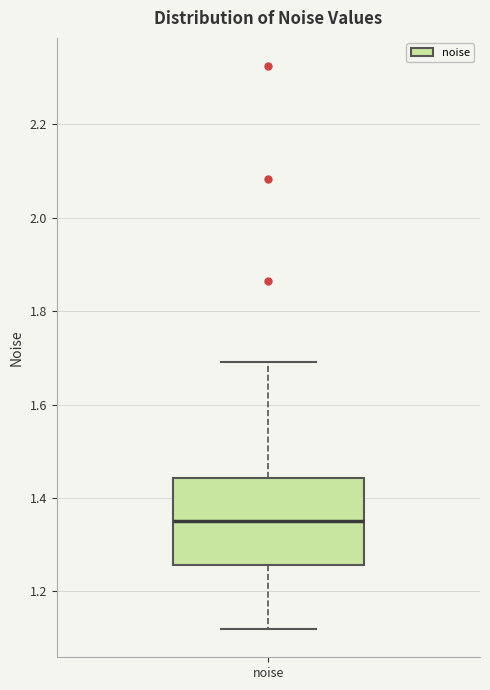

Where does the upper whisker of the box for noise end on the y-axis? The values are not printed on the chart, so give them approximately, as read against the axis.

1.70